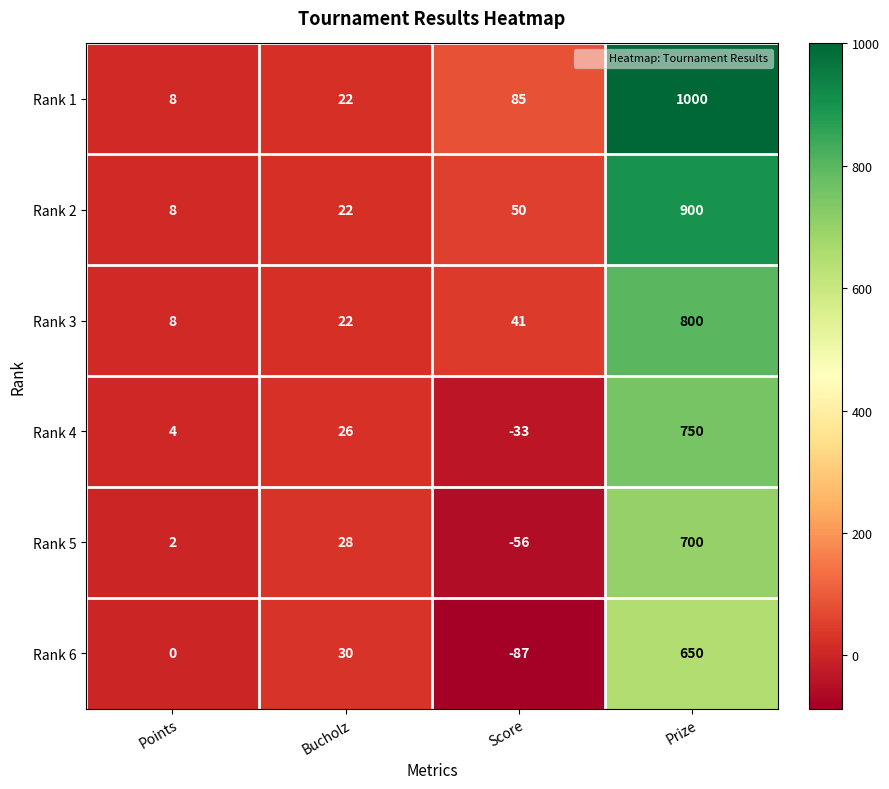

How many categories are shown in the chart?

4